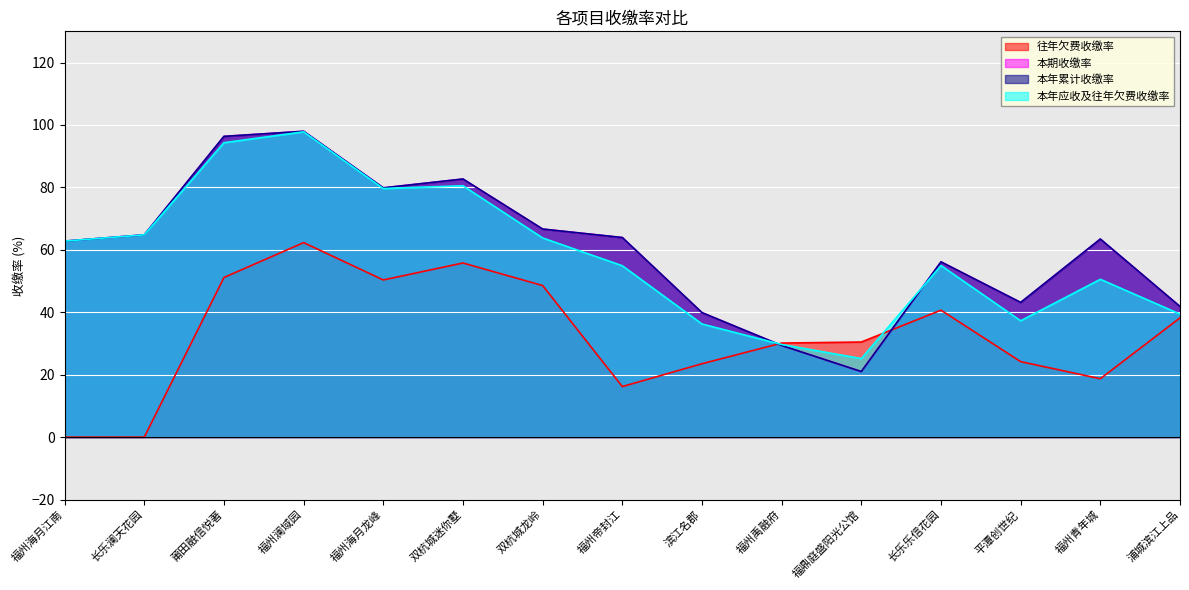

At which category is the sum across all series the highest?

福州澜域园